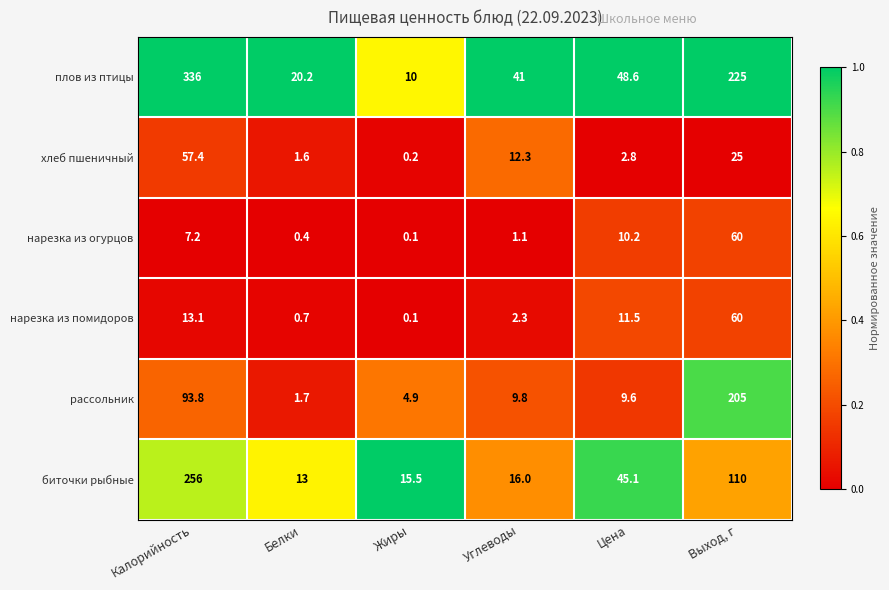

What is the maximum value shown in the chart?

336.0